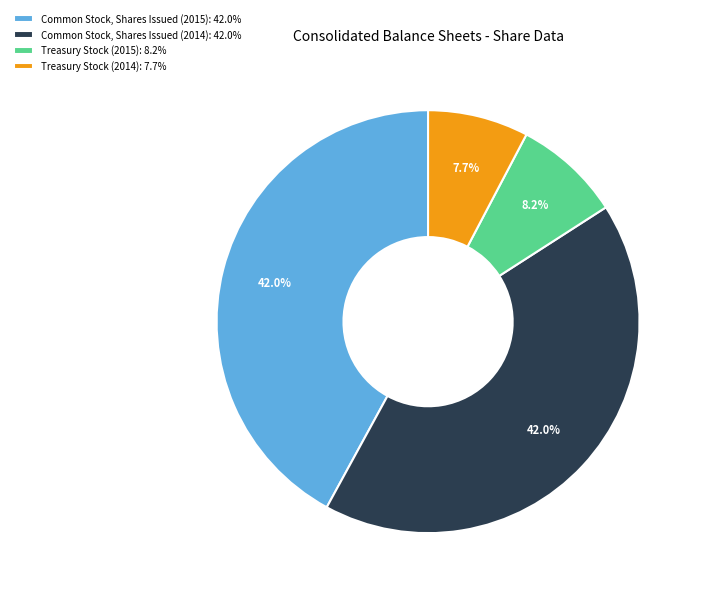

To the nearest percent, what is the difference between the Common Stock, Shares Issued (2014) and Treasury Stock (2015) slice percentages?

34%